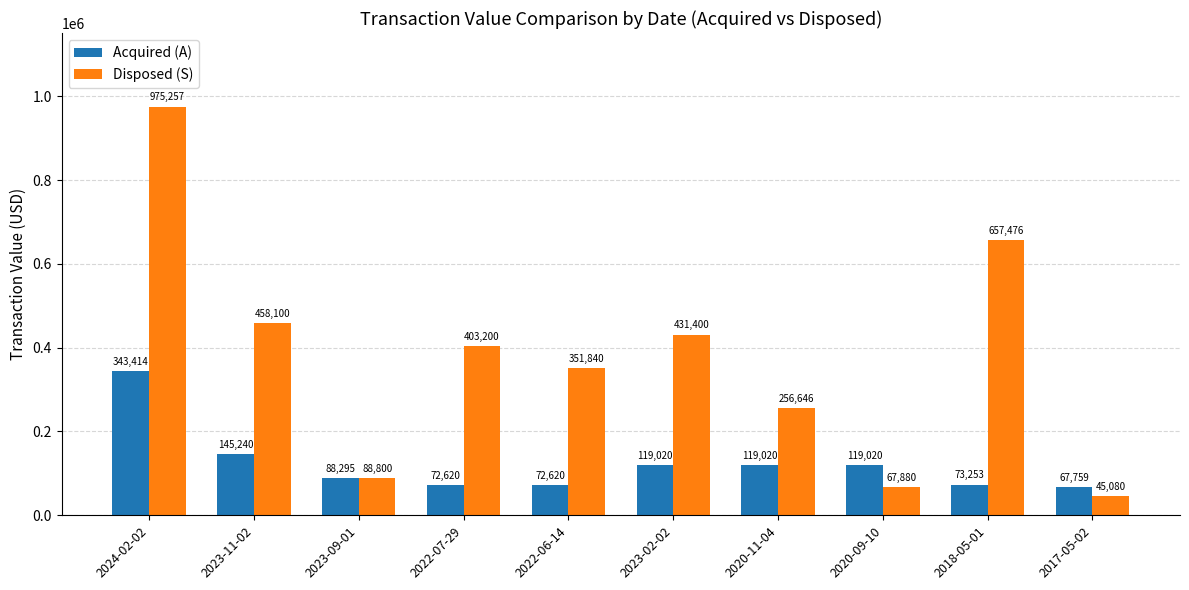

How many bars are there in each group?

2